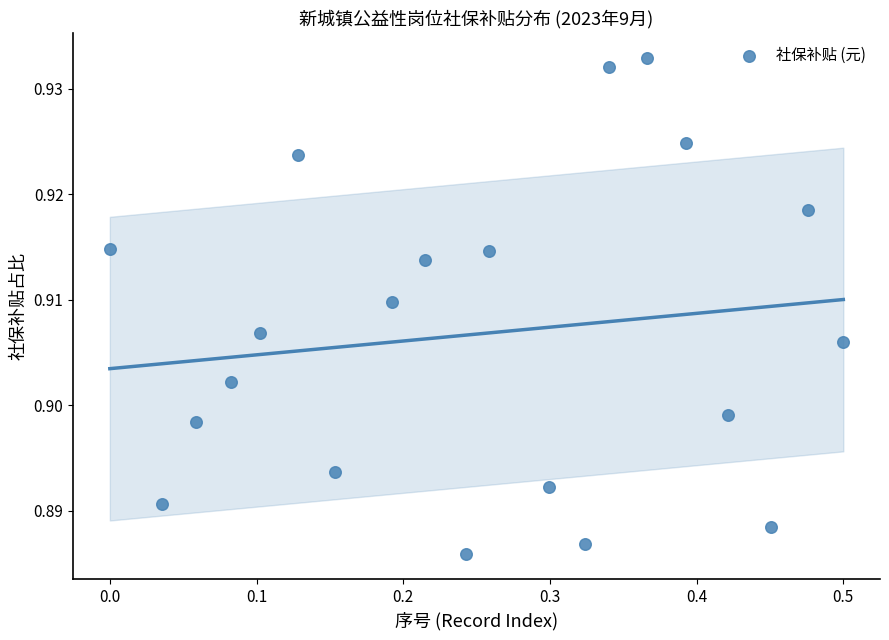

What is the range of X values (max minus min)?

0.5